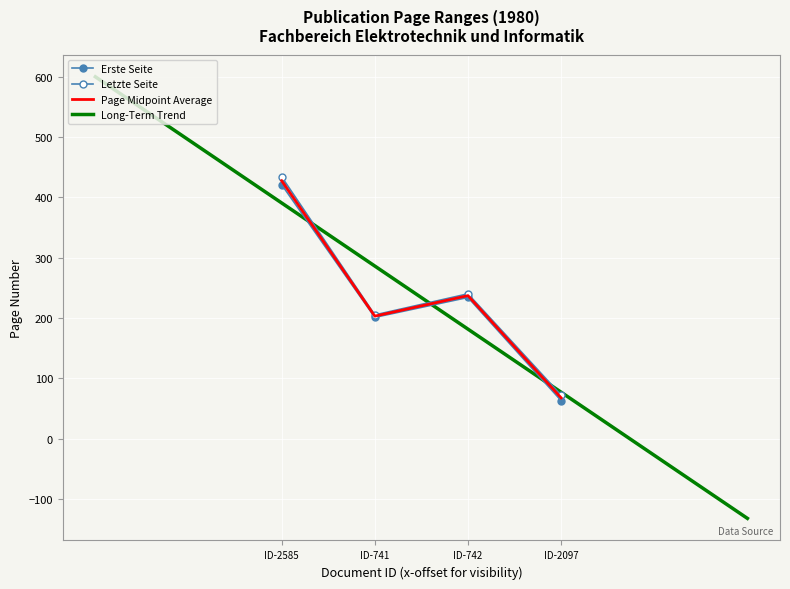

List the labels in order of Letzte Seite value, smallest first.

OPUS4-2097, OPUS4-741, OPUS4-742, OPUS4-2585